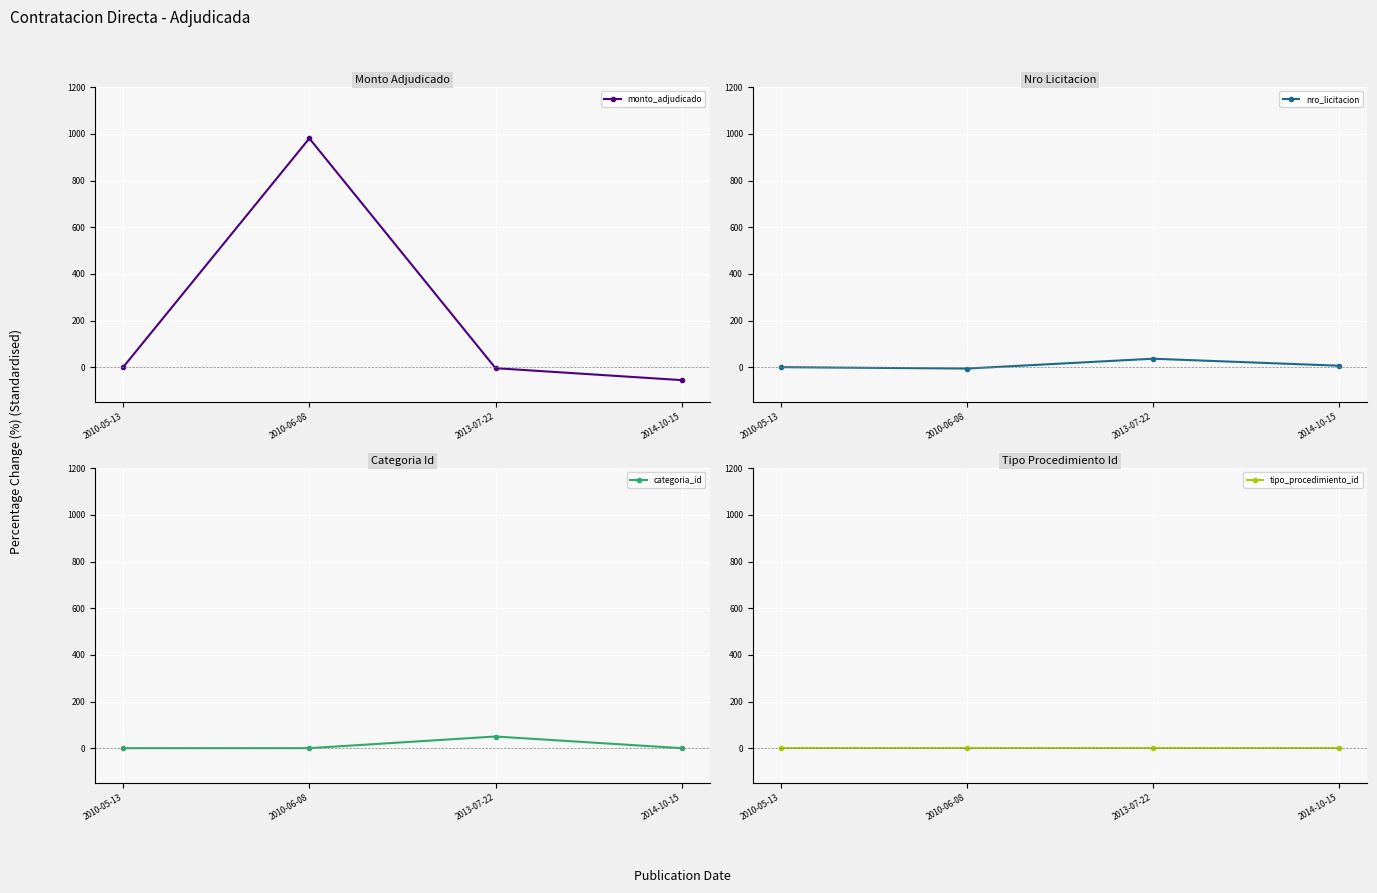

What are all the series names shown in the legend?

monto_adjudicado, nro_licitacion, categoria_id, tipo_procedimiento_id